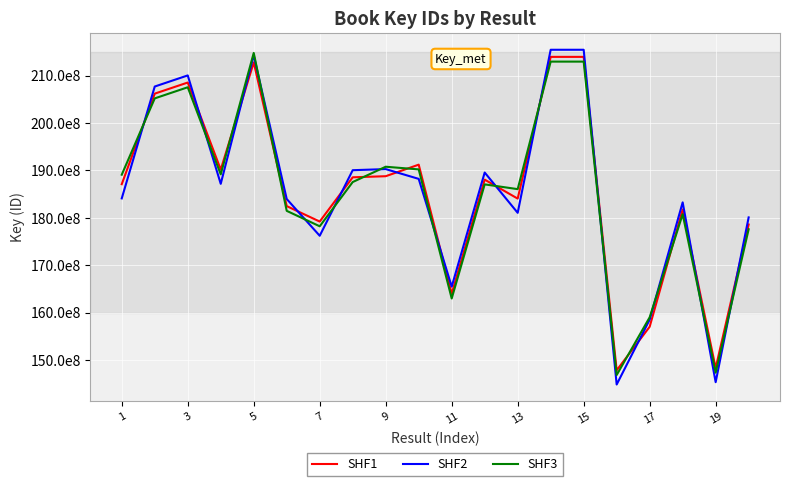

What are all the series names shown in the legend?

SHF1, SHF2, SHF3